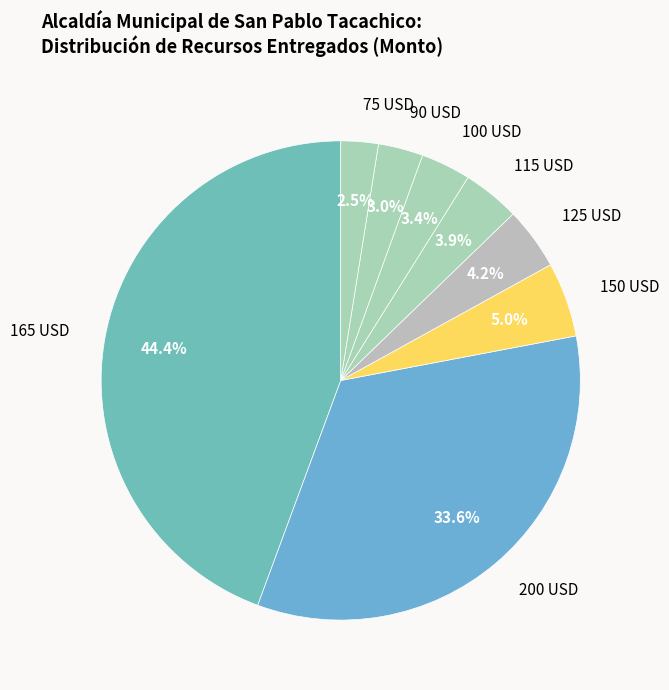

How many segments does this pie chart have?

8